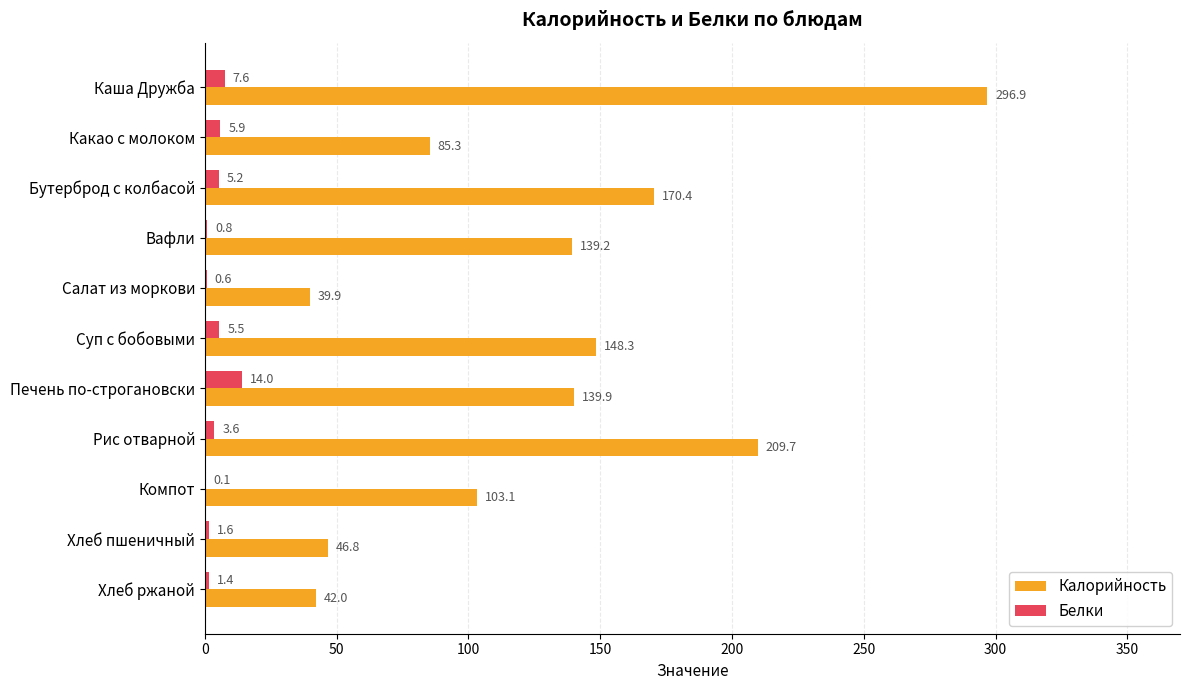

What is the maximum value for Калорийность?

296.9